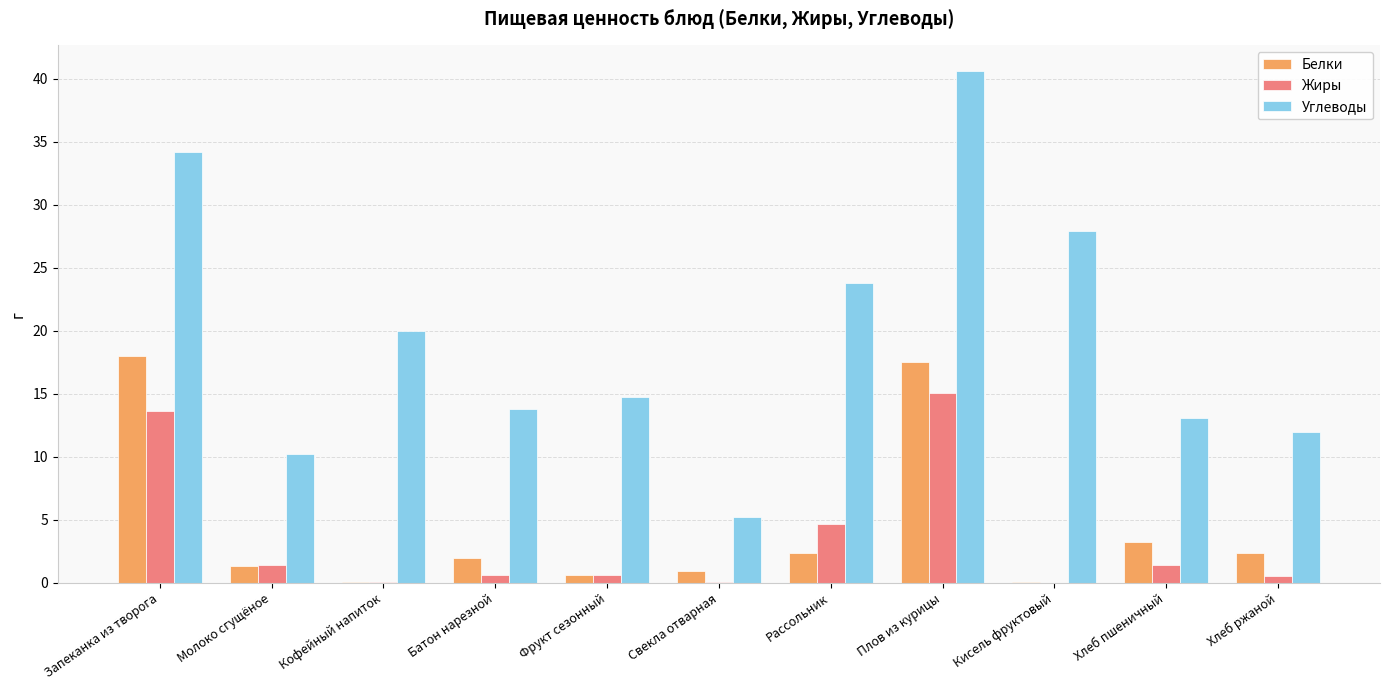

What is the greatest value displayed?

40.6